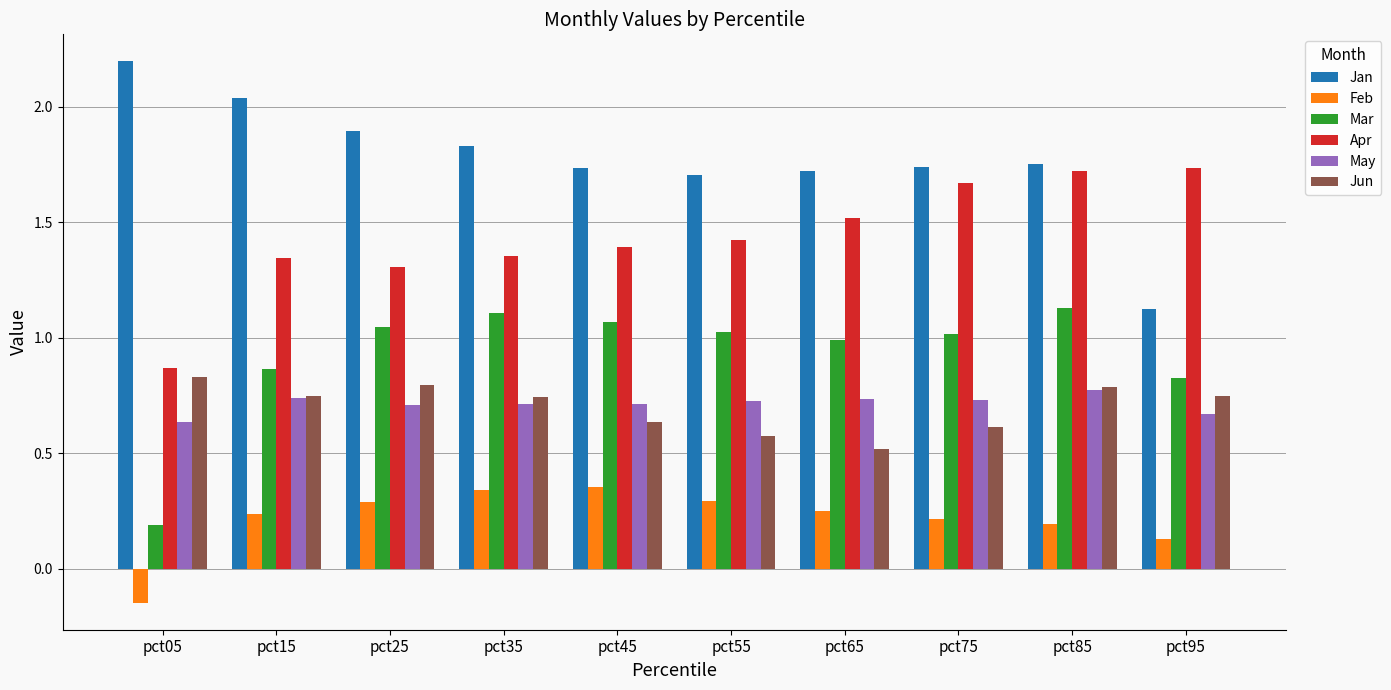

What is the spread (max minus min) of values at pct85?

1.6